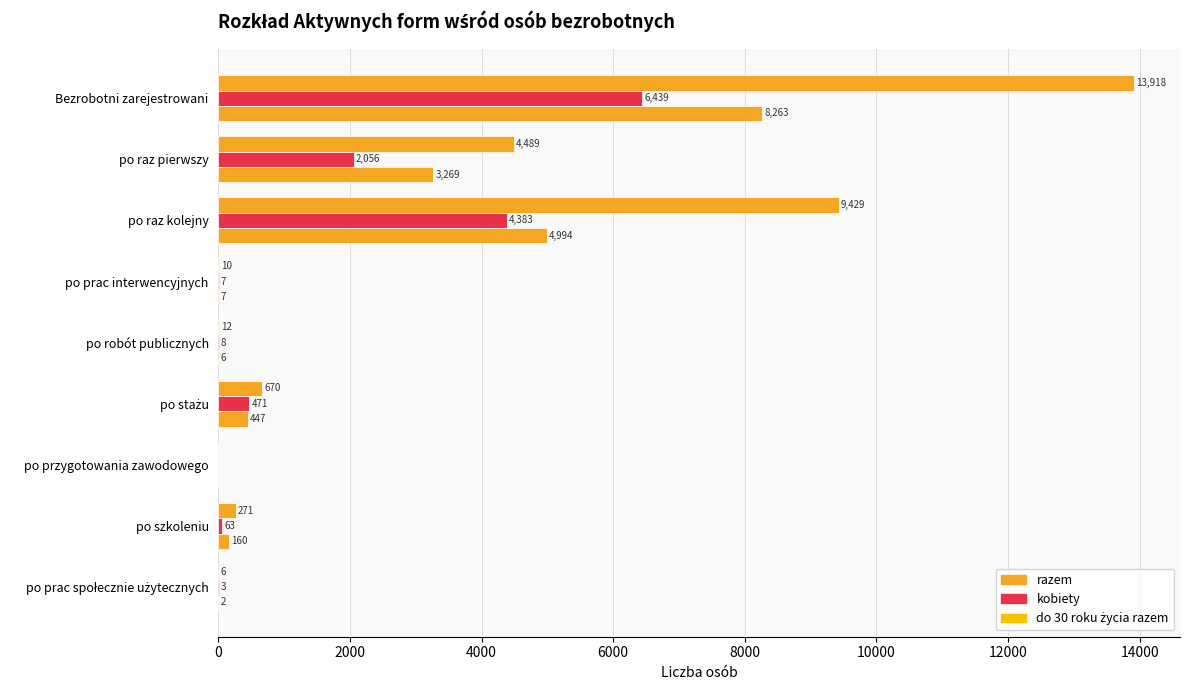

How many data points does each series have?

9